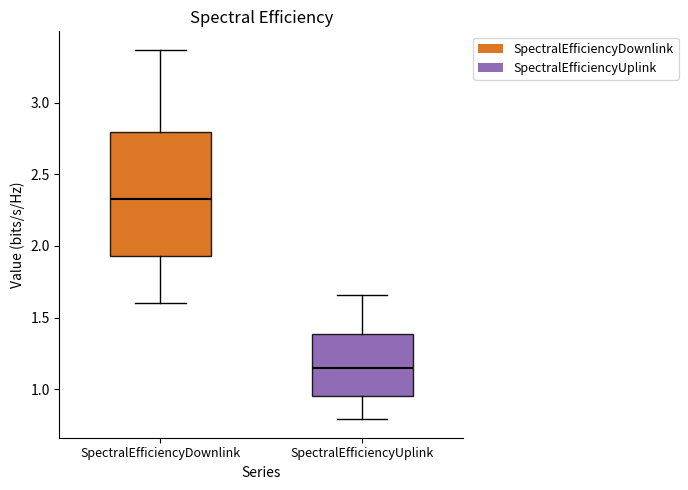

Which box is the tallest, from its lower edge to its upper edge?

SpectralEfficiencyDownlink